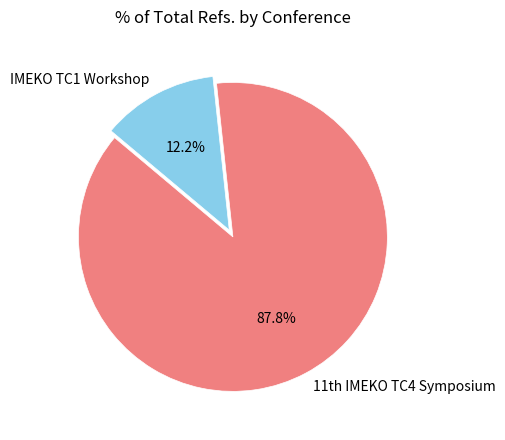

Which category has the biggest portion of the pie?

11th IMEKO TC4 Symposium